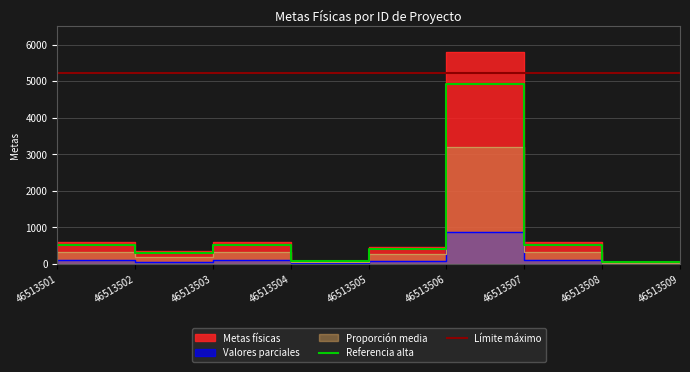

What value does the data have at 46513509, to the nearest 10?

50